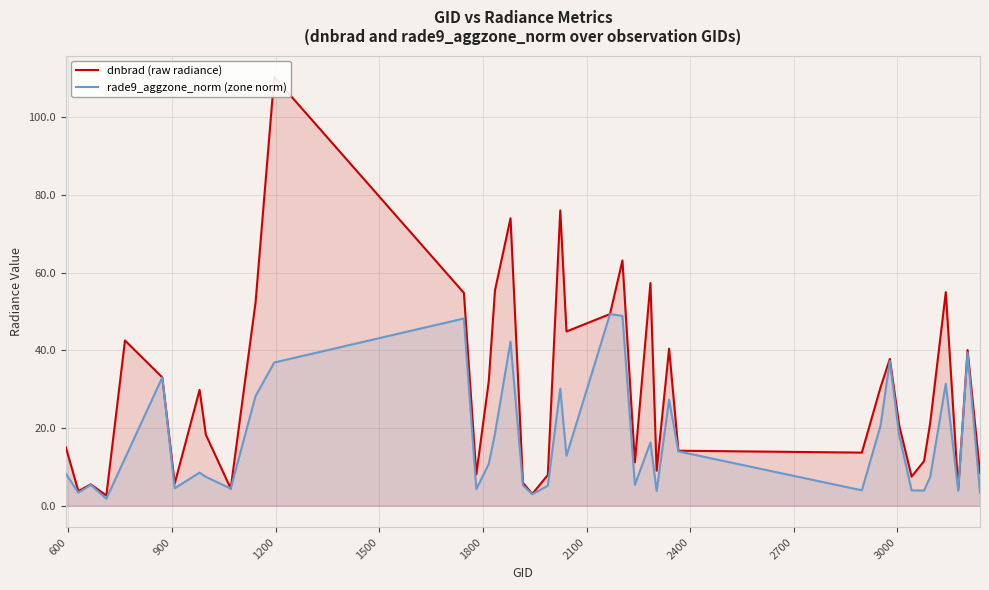

How many distinct data groups are displayed?

2